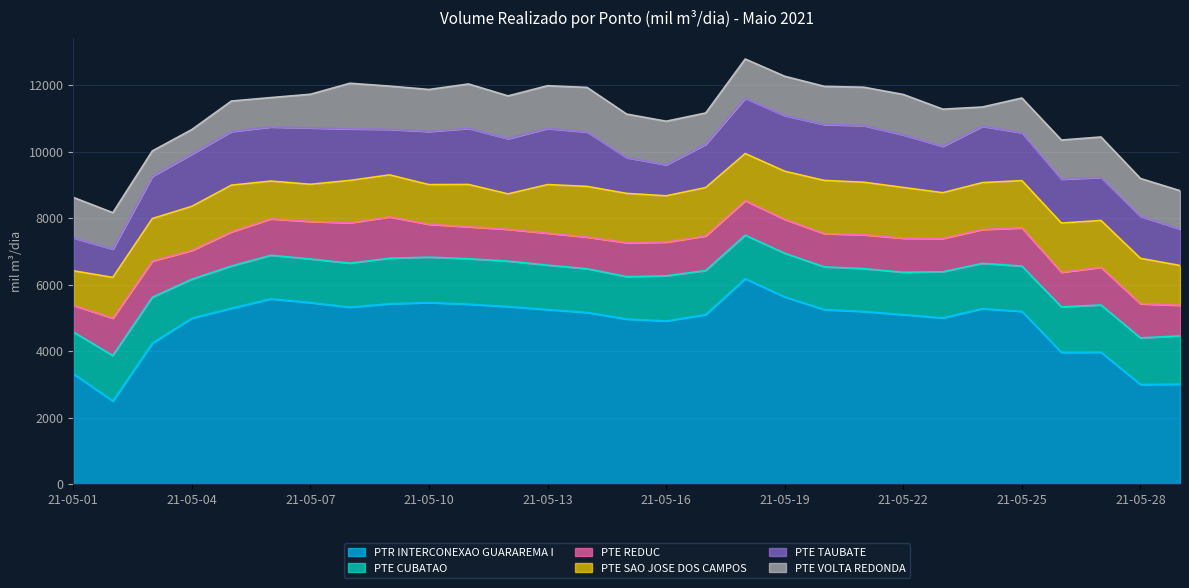

The value of PTE TAUBATE at 2021-05-15 is 1077.1. True or false?

True